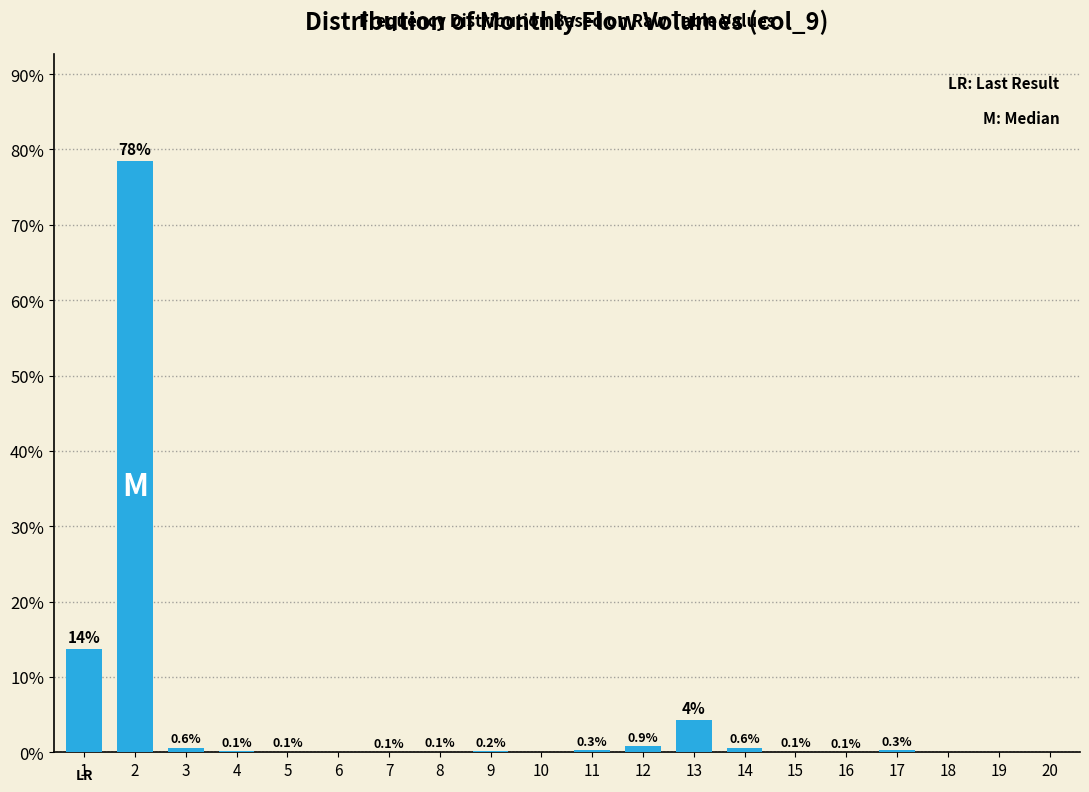

Read the value at 11.

0.3